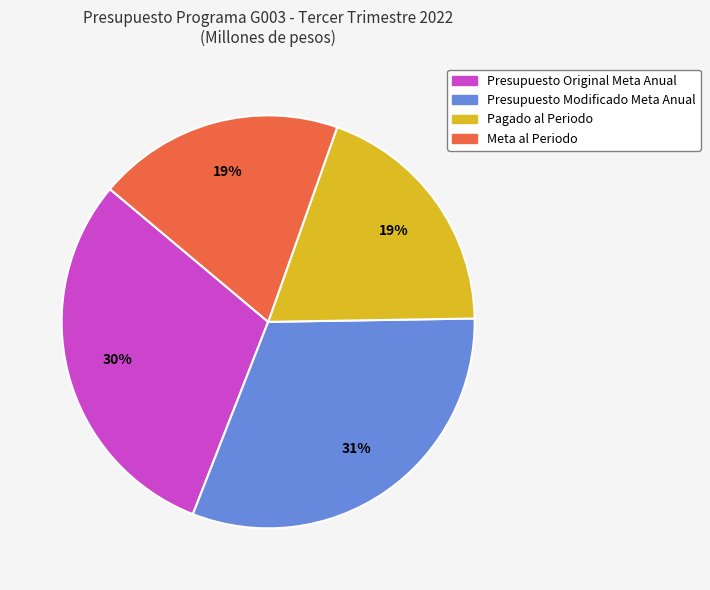

Is Pagado al Periodo the majority of the pie?

No